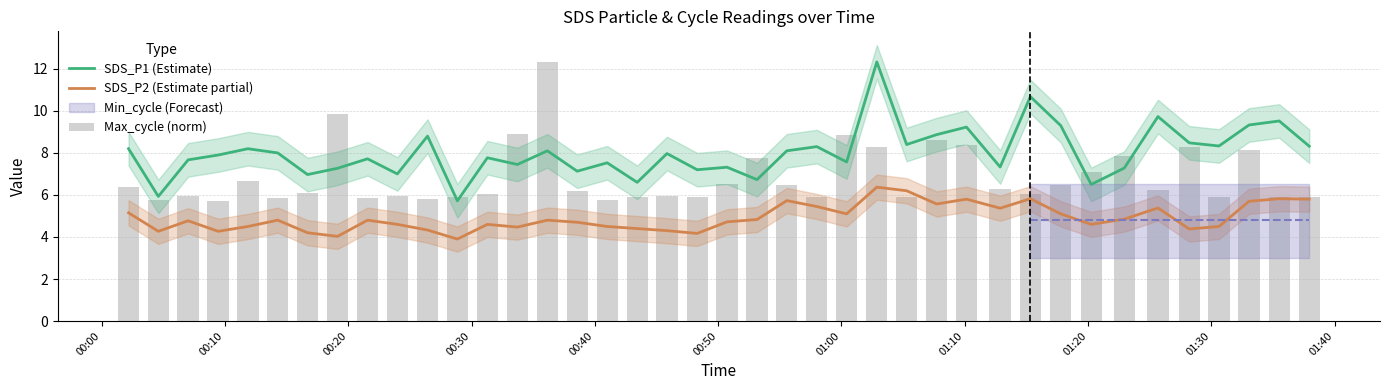

What is the lowest value of the SDS_P2 (Estimate partial) series?

3.9